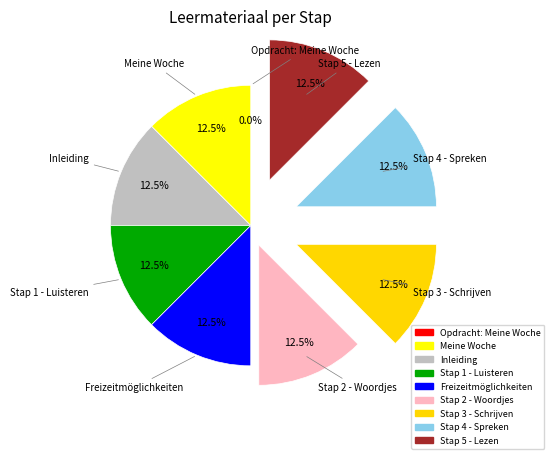

Which slice is the largest?

Stap 5 - Lezen